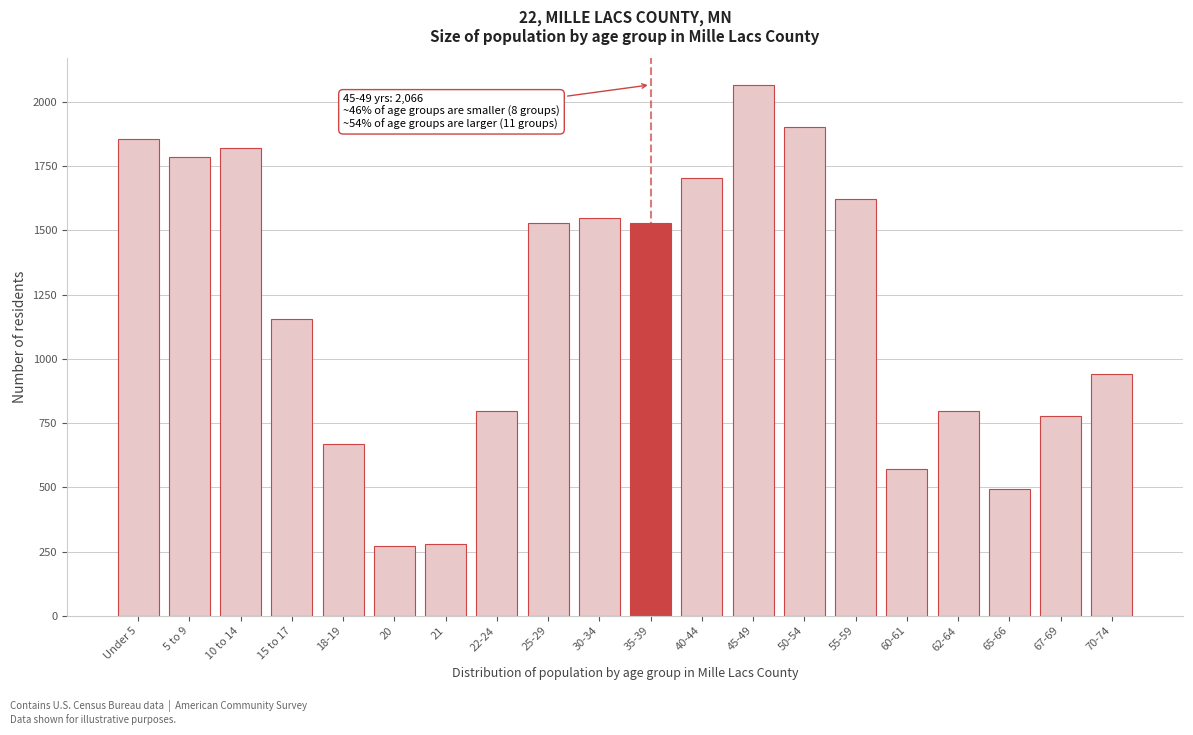

What is the label of the 14th bar from the left?

50-54